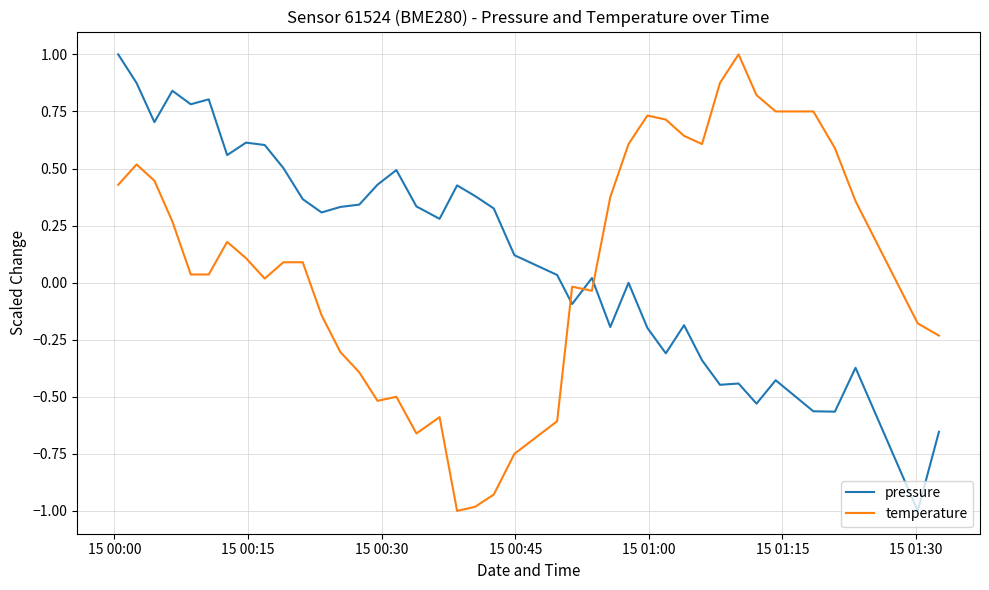

How many times do temperature and pressure cross each other?

3